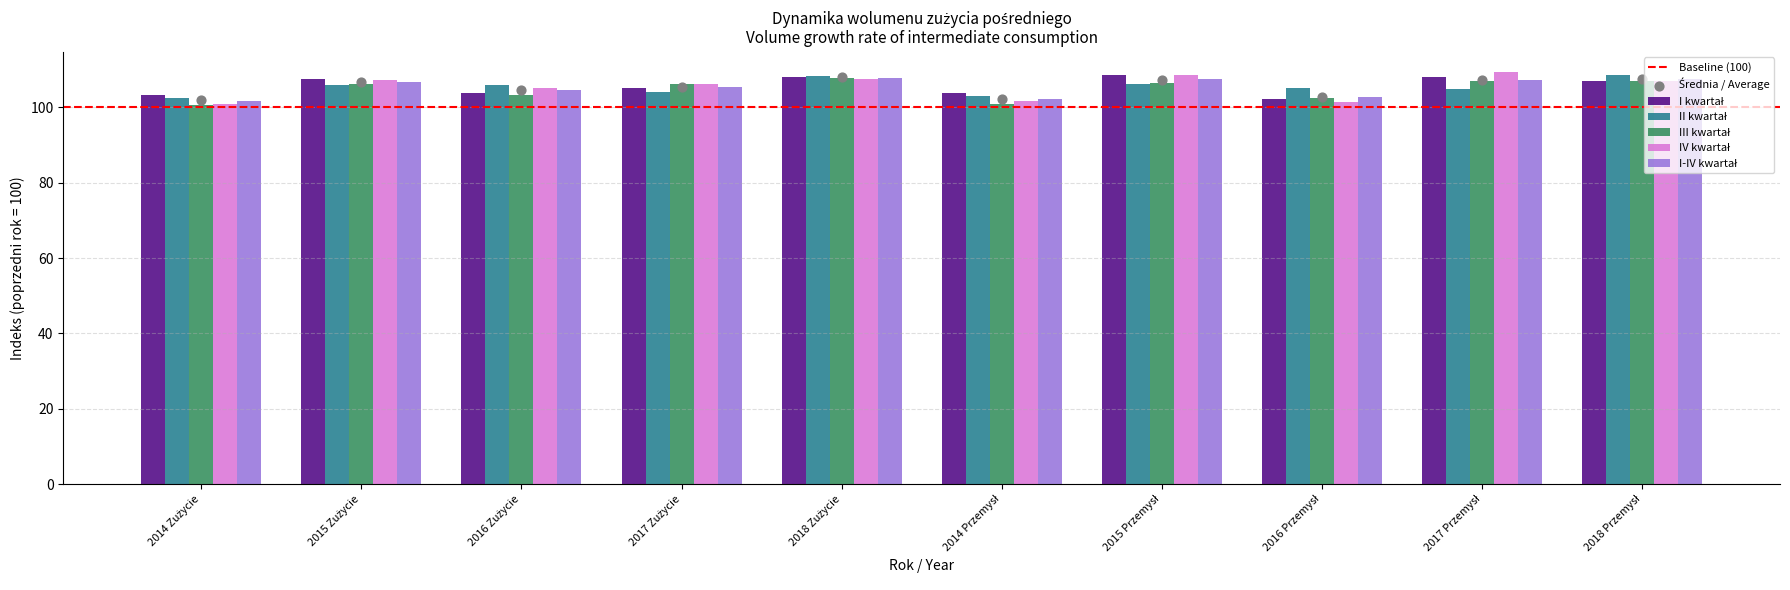

Which series contains the lowest Y value?

III kwartał